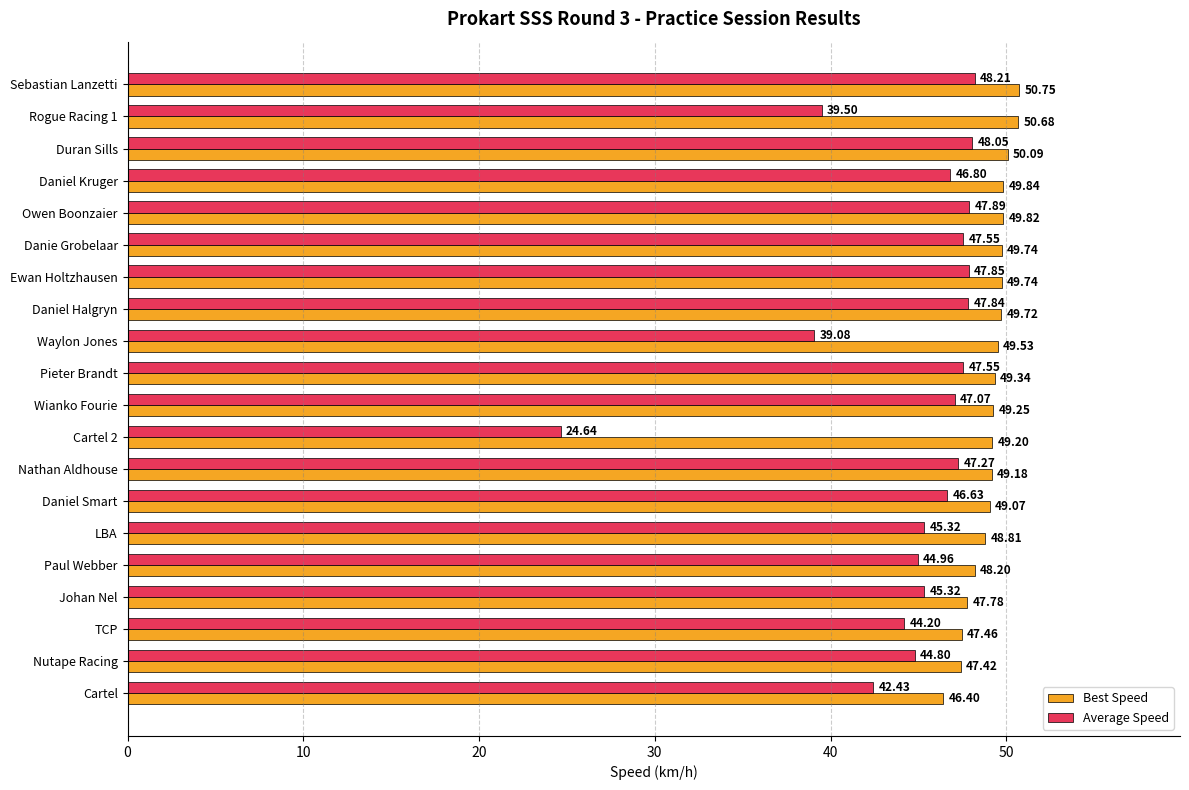

How many data points in Best Speed are less than 49?

6